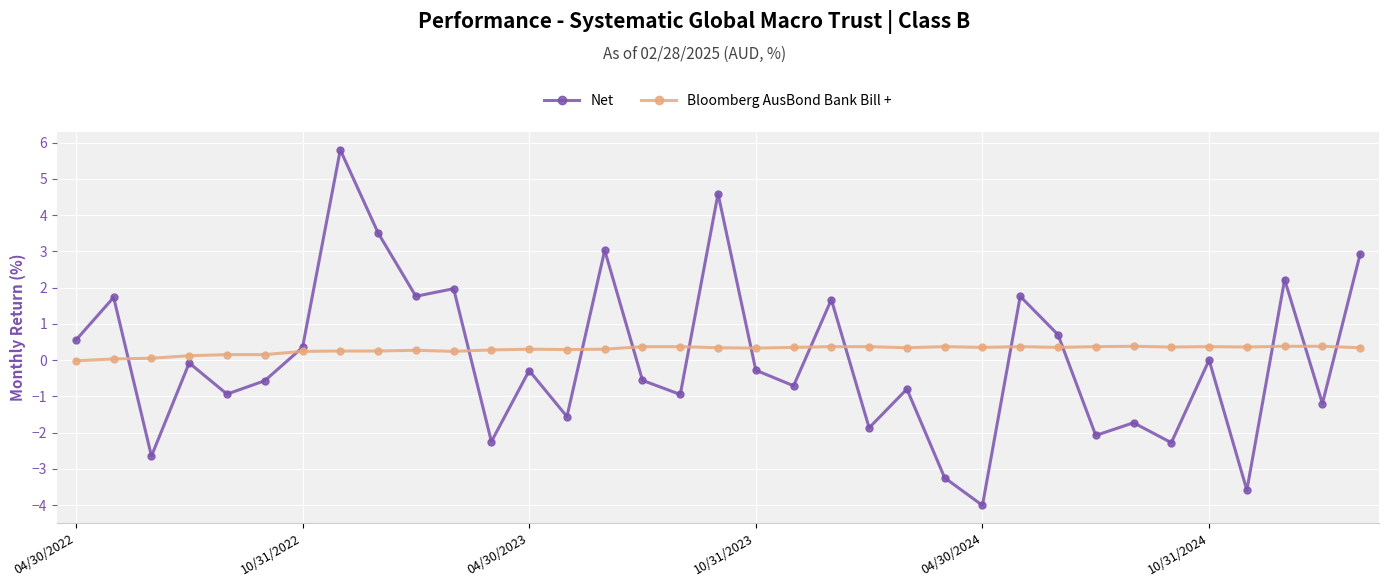

List the series in order of their peak value, highest first.

Net, Bloomberg AusBond Bank Bill +